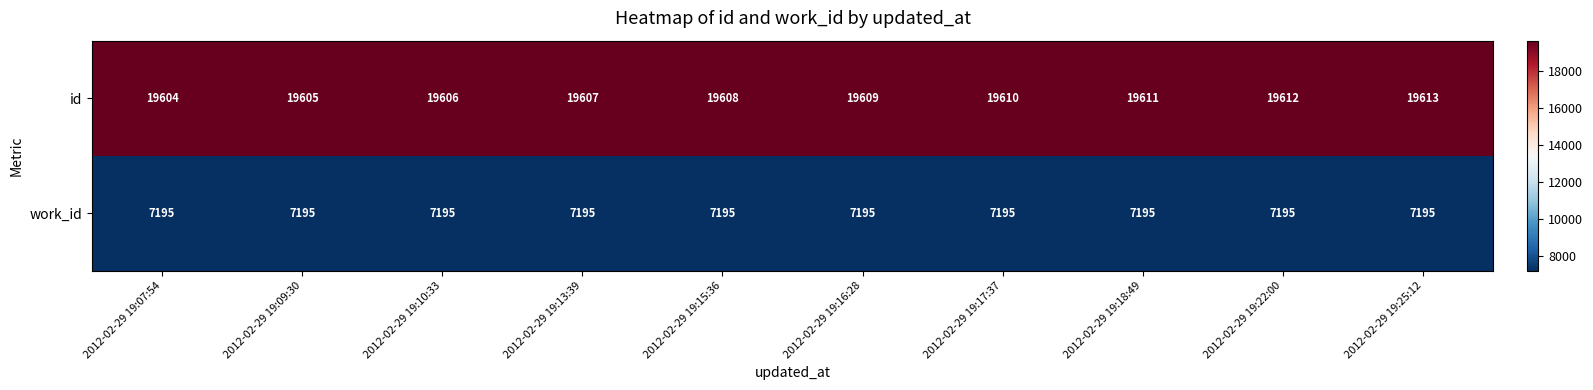

True or false: work_id has a value of 11049 at 2012-02-29 19:09:30.

False